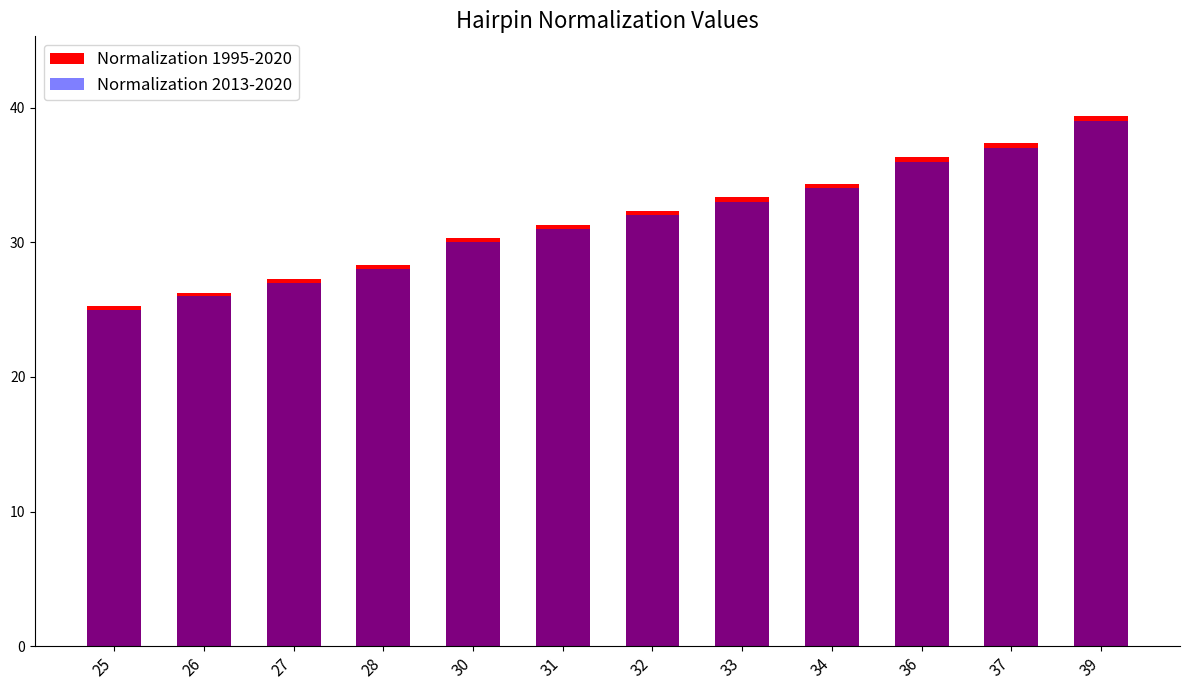

What are all the series names shown in the legend?

Normalization 1995-2020, Normalization 2013-2020